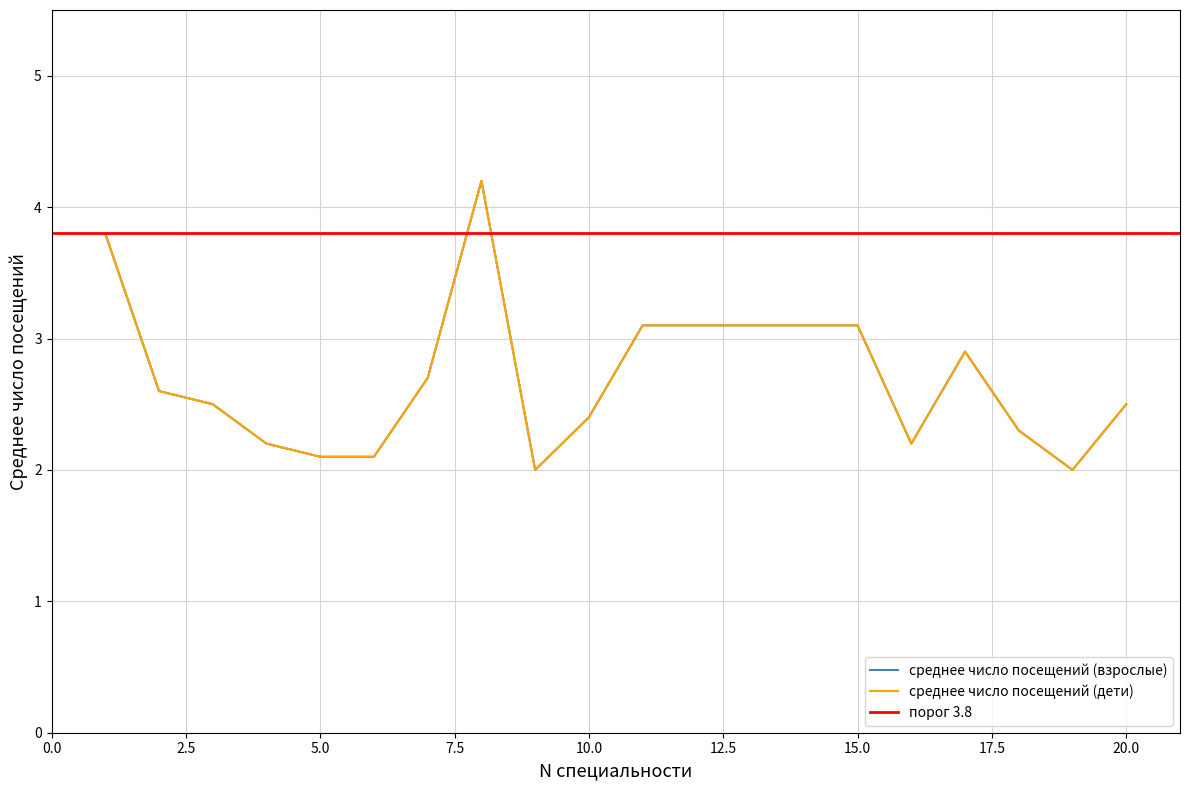

Reading right to left, extract all data points from this chart.

среднее число посещений (взрослые): 20=2.5	19=2.0	18=2.3	17=2.9	16=2.2	15=3.1	14=3.1	13=3.1	12=3.1	11=3.1	10=2.4	9=2.0	8=4.2	7=2.7	6=2.1	5=2.1	4=2.2	3=2.5	2=2.6	1=3.8
среднее число посещений (дети): 20=2.5	19=2.0	18=2.3	17=2.9	16=2.2	15=3.1	14=3.1	13=3.1	12=3.1	11=3.1	10=2.4	9=2.0	8=4.2	7=2.7	6=2.1	5=2.1	4=2.2	3=2.5	2=2.6	1=3.8